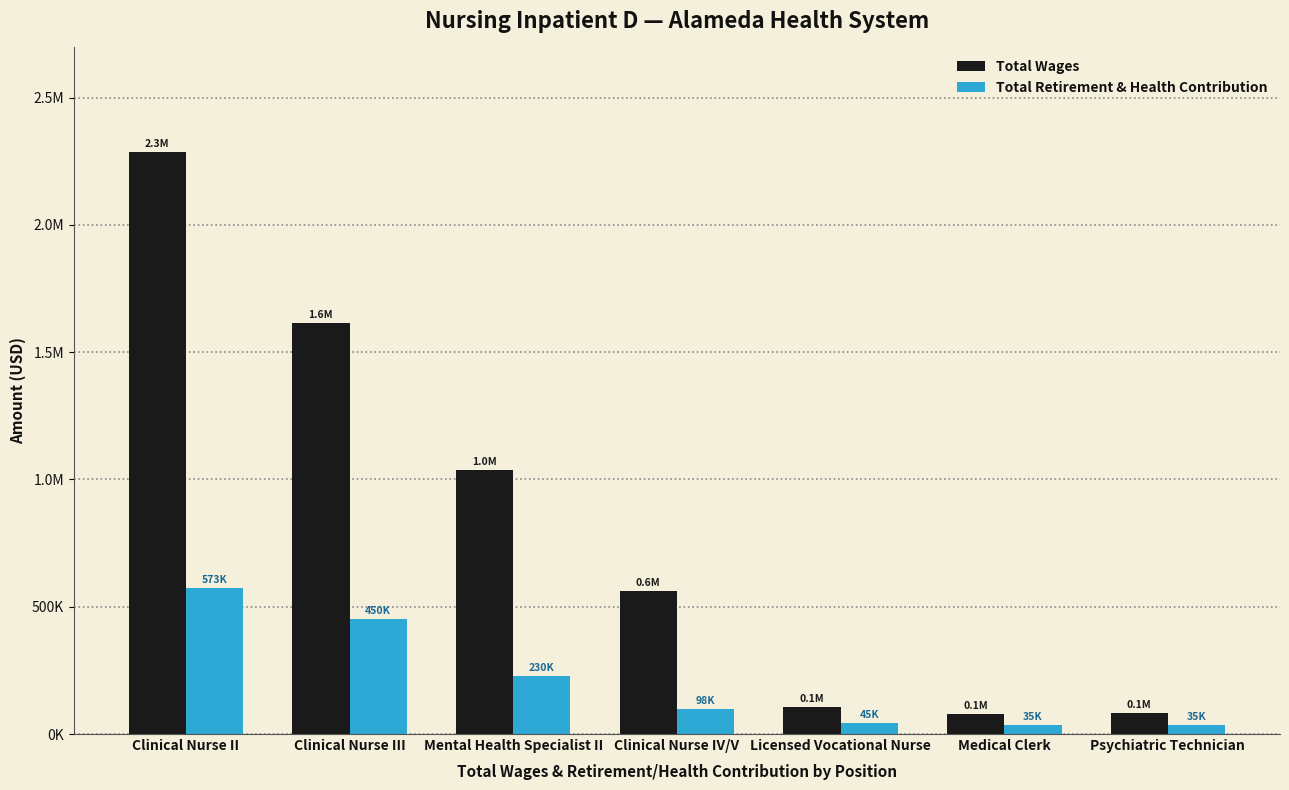

What is the sum of all Total Wages values?

5759899